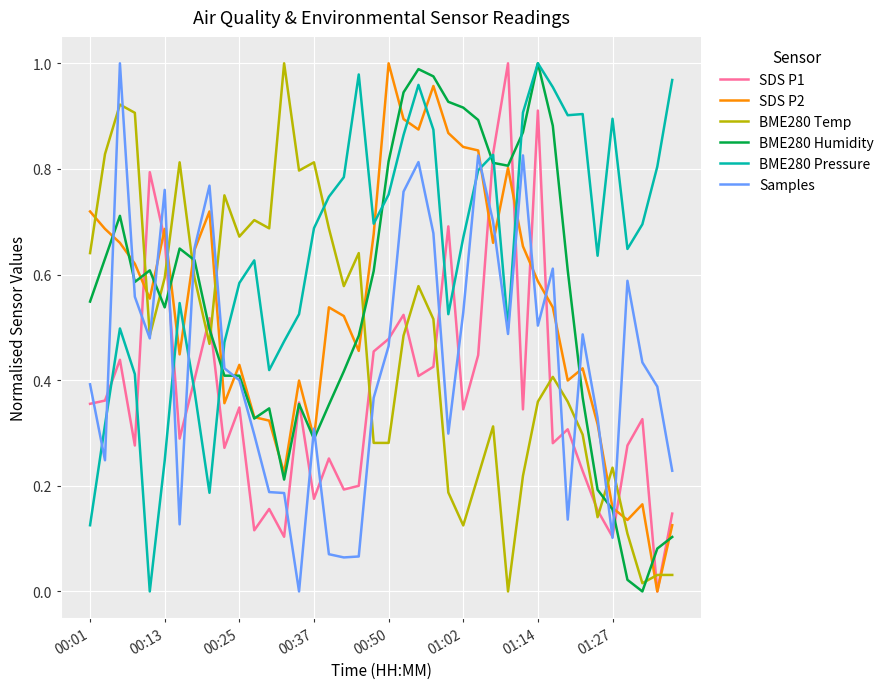

Which series has the largest total across all categories?

BME280 Pressure